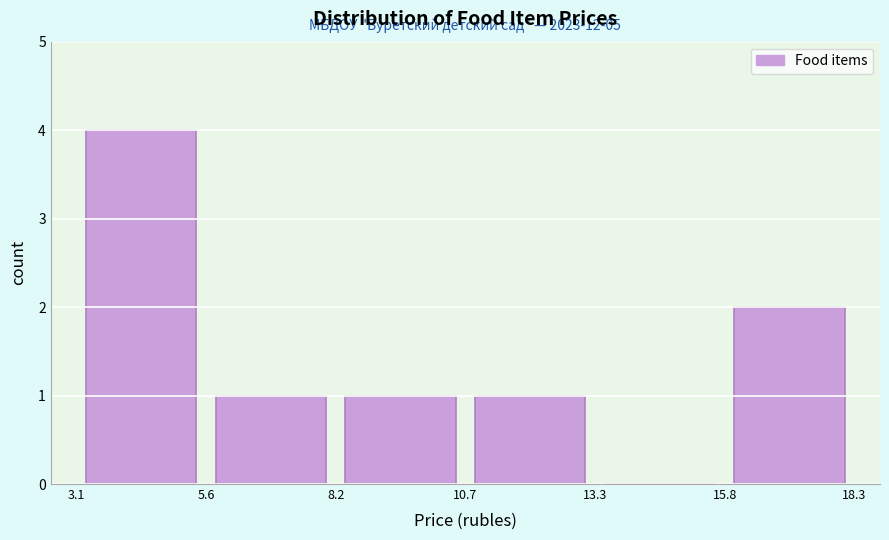

Which range on the x-axis has the tallest bar?

3.1 to 5.6